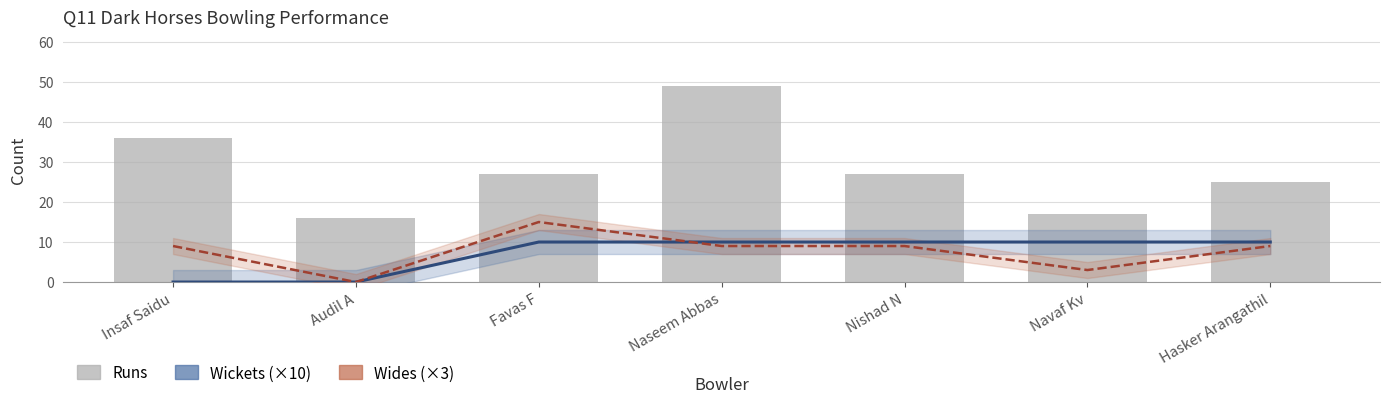

Which series has the widest spread of values?

Runs